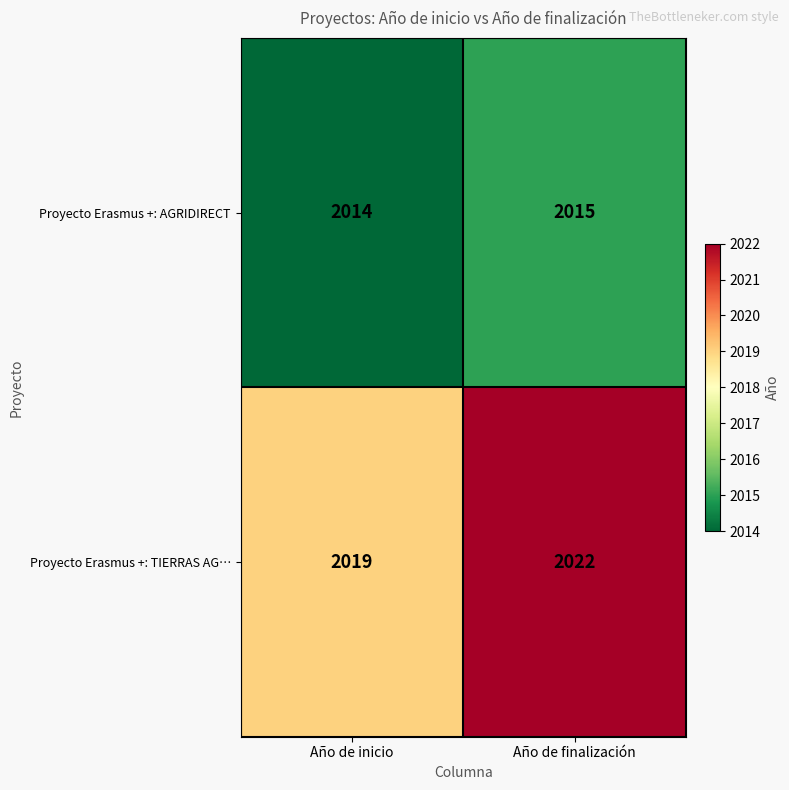

How many distinct data groups are displayed?

2